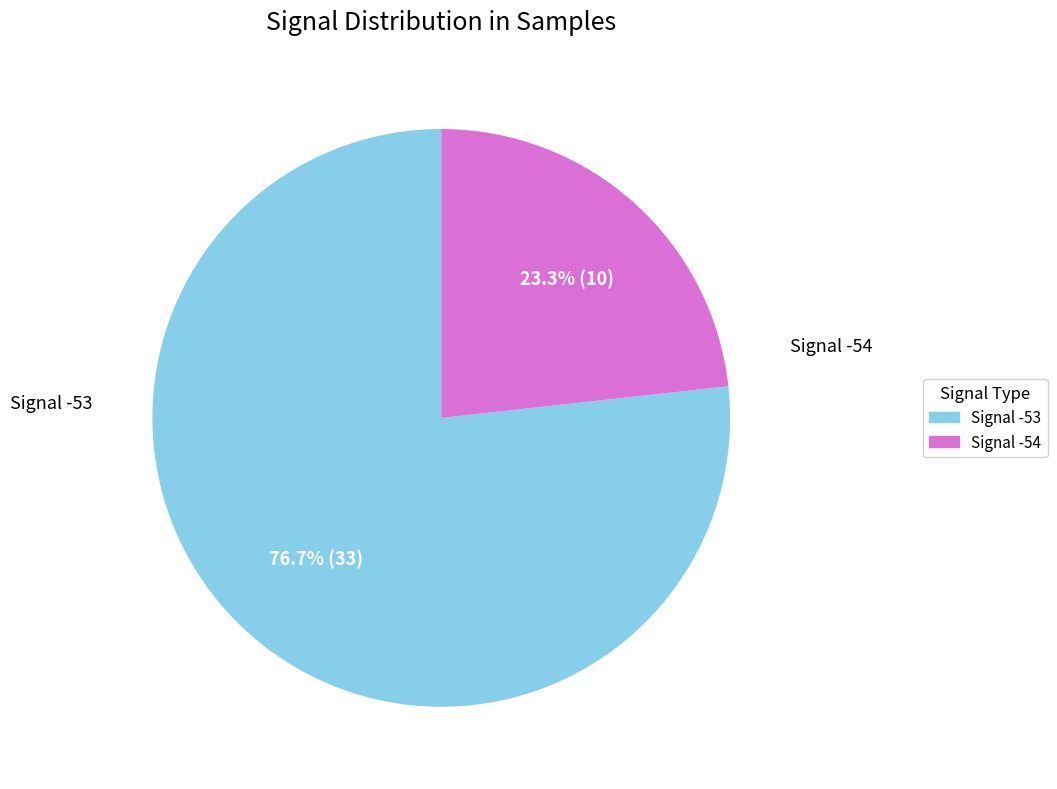

Between Signal -54 and Signal -53, which is larger?

Signal -53